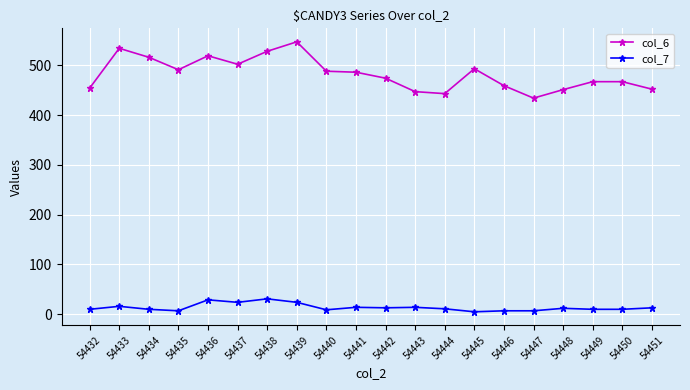

At how many categories does at least one series exceed 379?

20